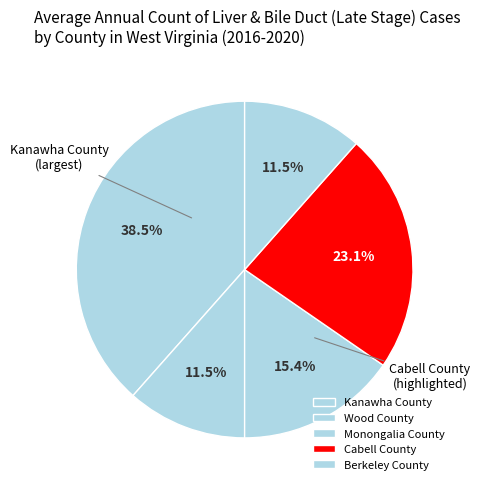

Does Berkeley County account for over 50% of the chart?

No